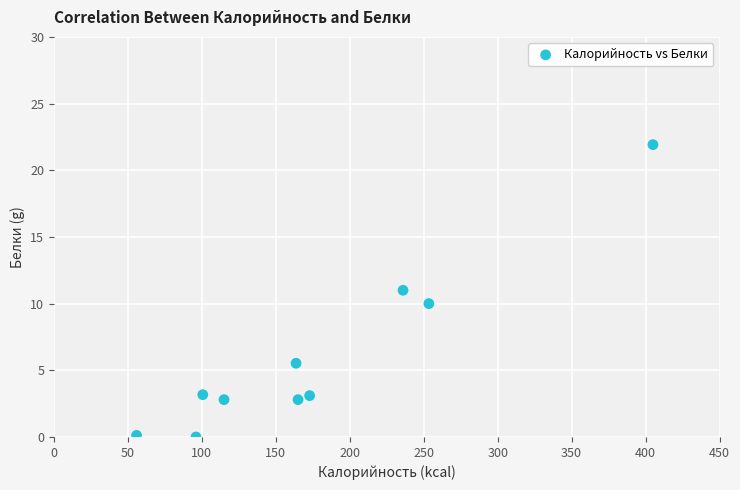

What is the average Y value?

6.0